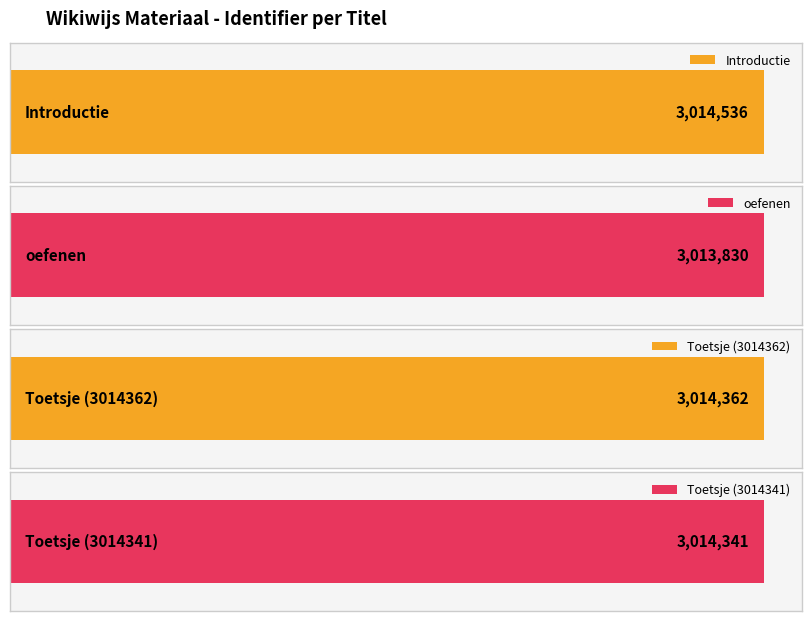

What is the sum of the values at Introductie and Toetsje (3014341)?

6028877